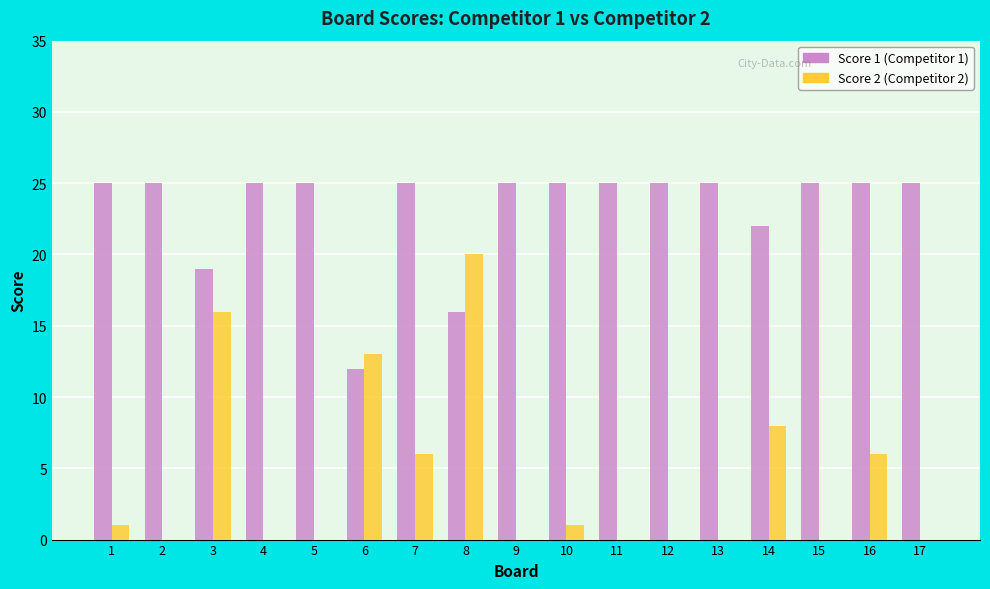

The value of Score 1 (Competitor 1) at 9 is 25. True or false?

True